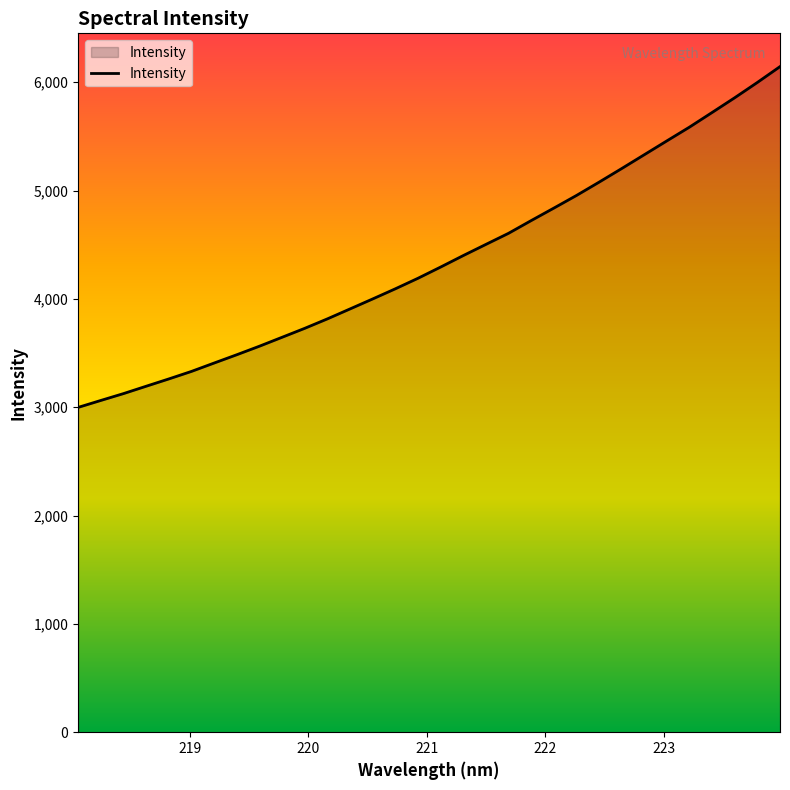

What is the minimum value shown in the chart?

2998.3